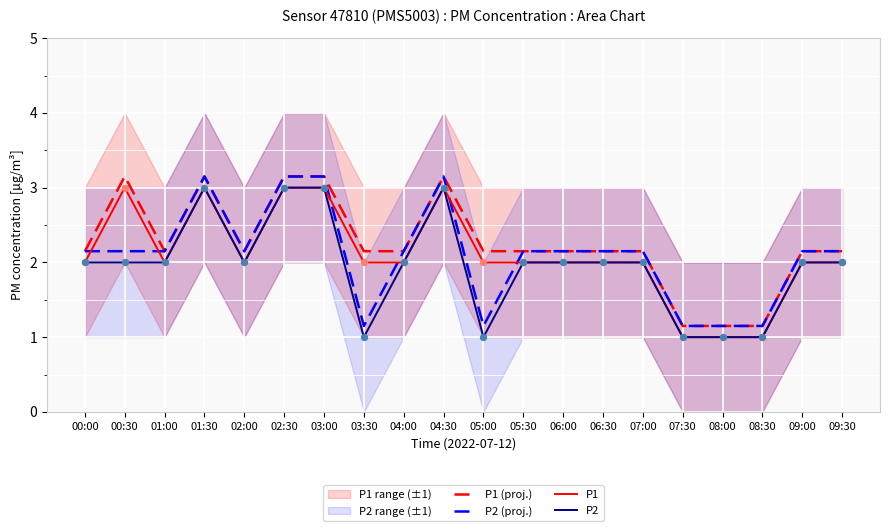

Which series has the widest spread of Y values?

P1 (proj.)